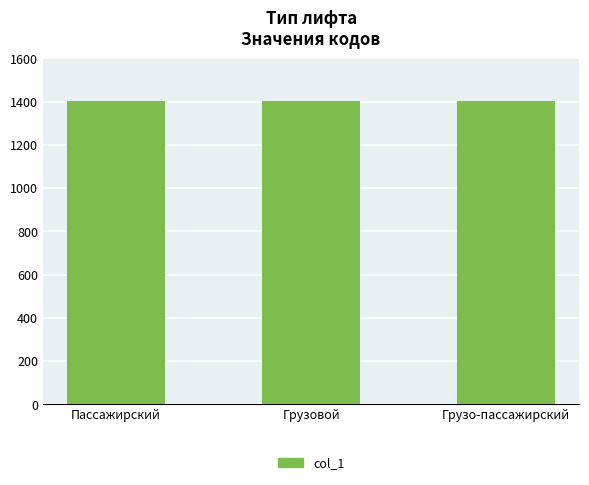

What is the average value?

1402